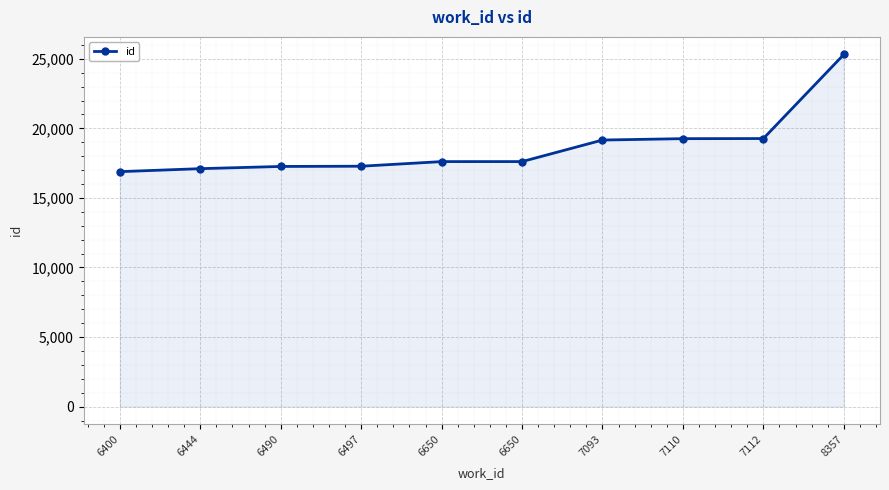

Reading left to right, what are all the values shown in this chart?

16889	17103	17262	17279	17611	17612	19161	19260	19268	25310